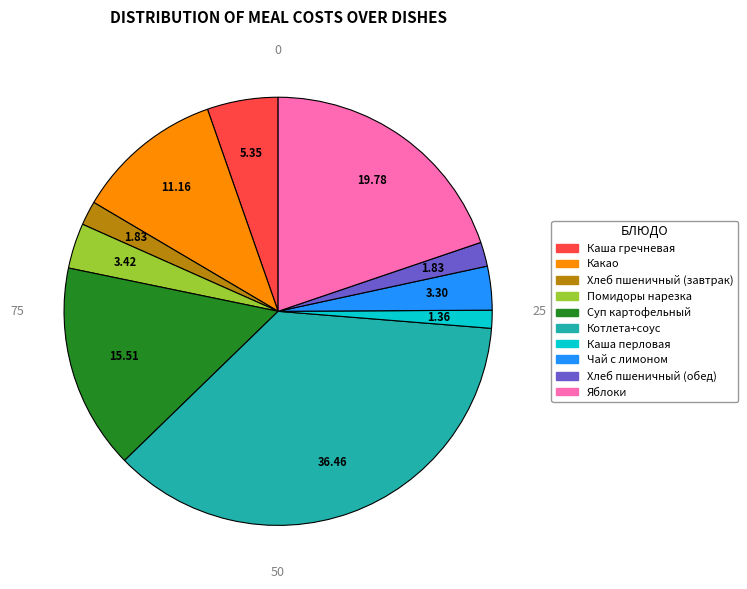

The Яблоки slice represents 20% of the pie. True or false?

True